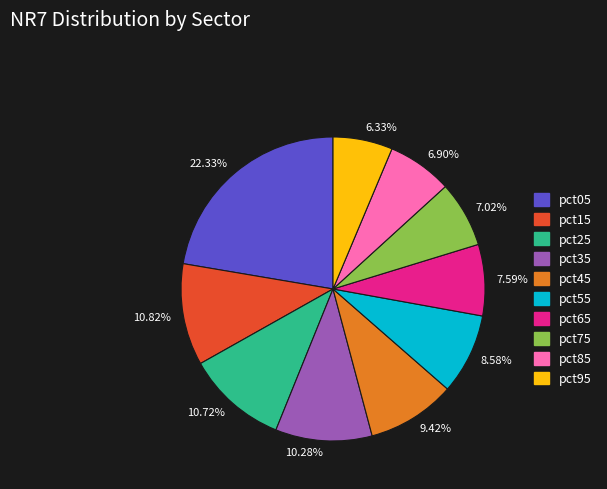

Is the sum of pct35 and pct95 greater than half?

No